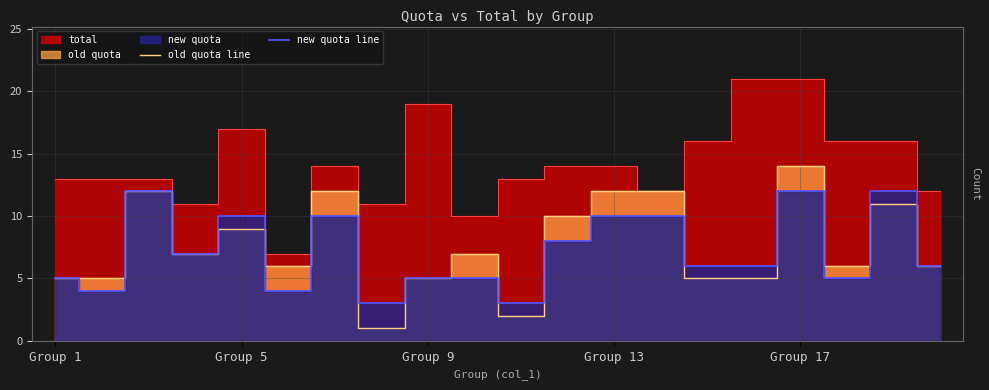

What is the highest value of the old quota line series?

14